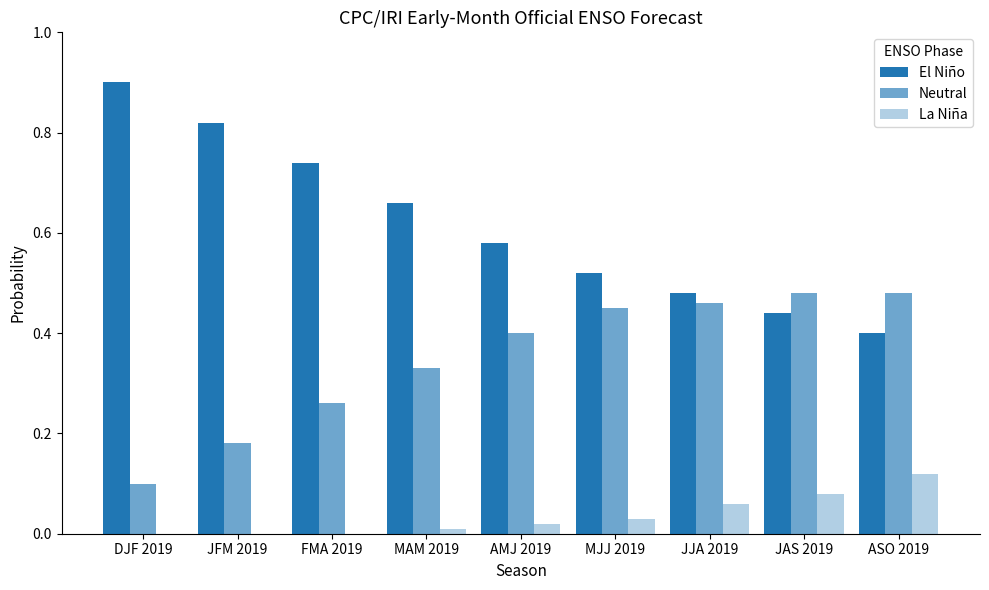

What is the difference between the highest and lowest values at JFM 2019?

0.8